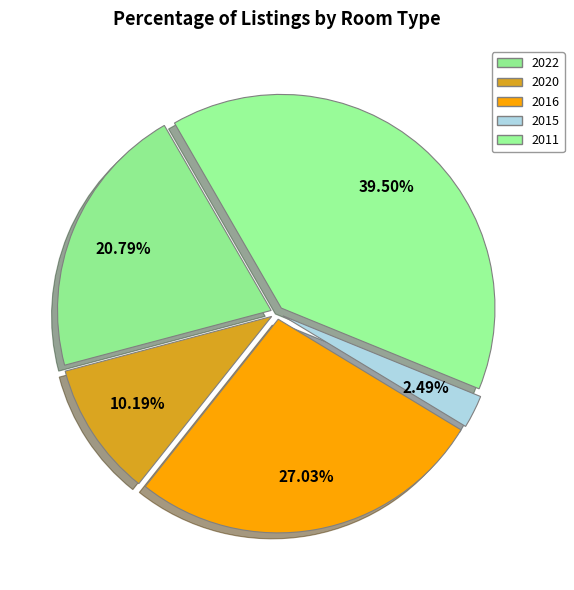

What percentage is NOT represented by 2011?

60.5%